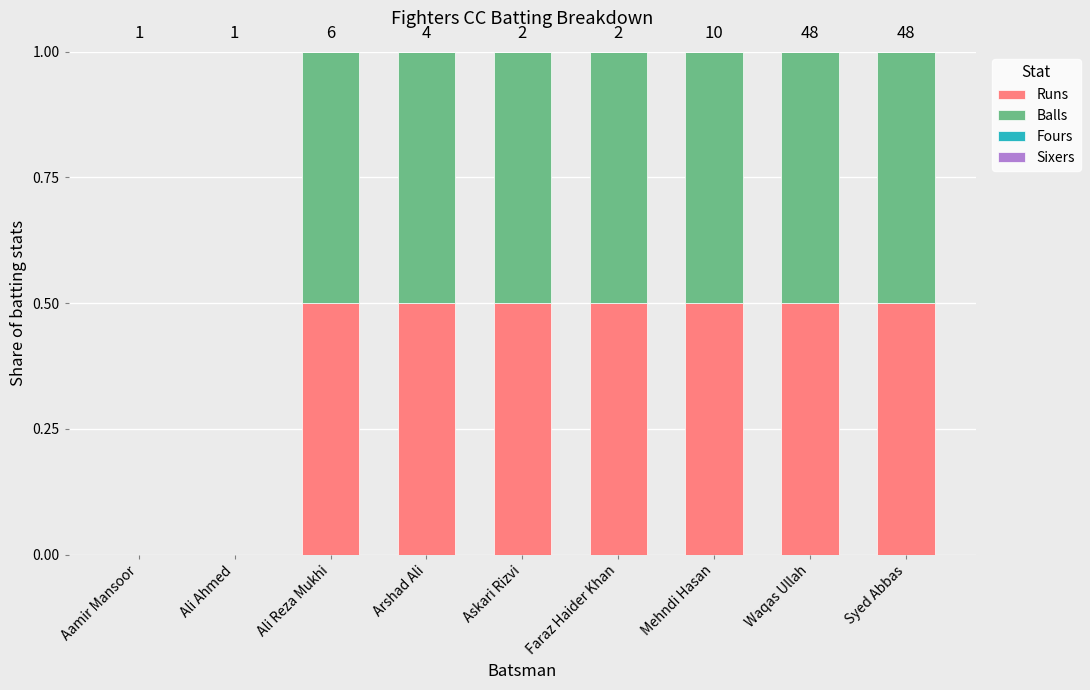

What is the approximate value of Balls at Waqas Ullah?

0.5